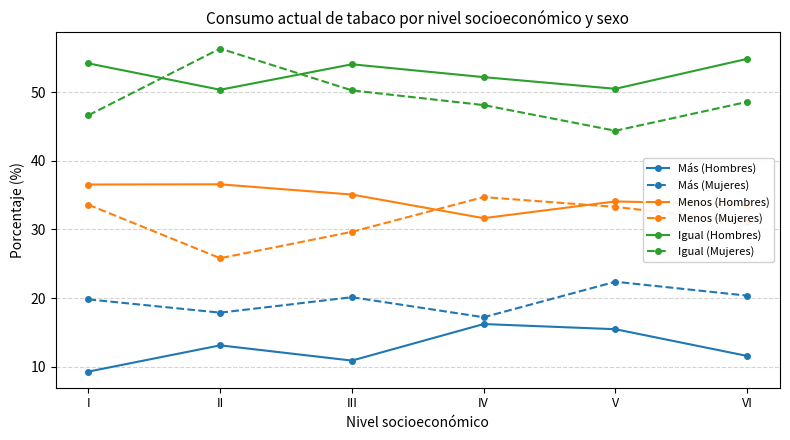

True or false: Igual (Hombres) and Menos (Mujeres) cross at least once.

False